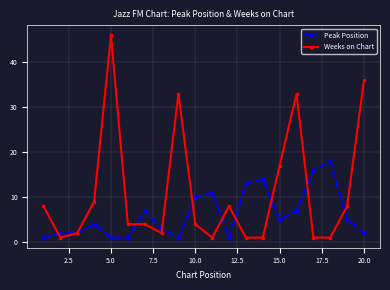

Which series has the largest total across all categories?

Weeks on Chart